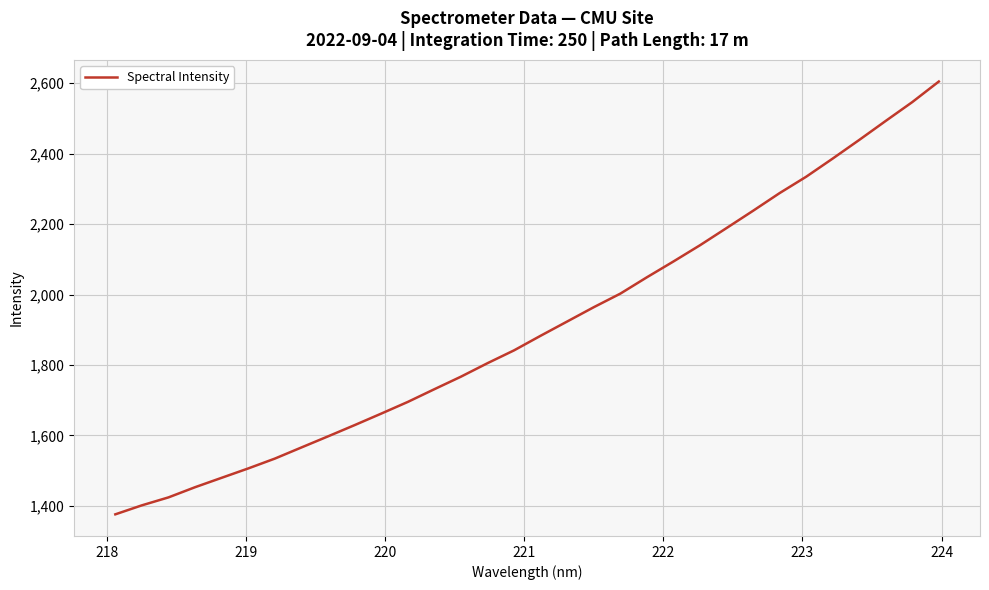

How many values exceed 1883?

16